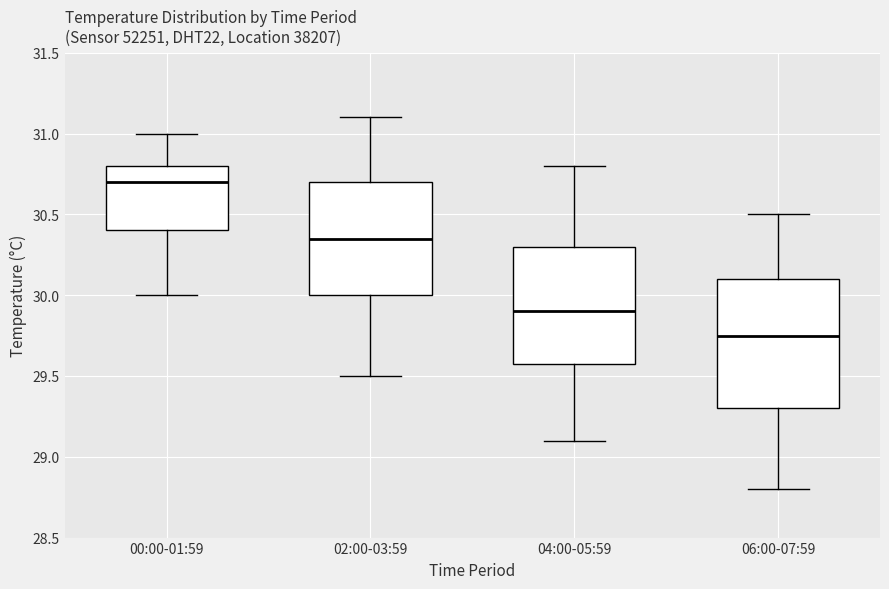

Reading left to right, read every box against the y-axis: the position of its median line, the range the box covers, and the ends of its whiskers. The values are not printed on the chart, so give them approximately, as read against the axis.

00:00-01:59: median 30.70, box 30.40 to 30.80, whiskers 30.00 to 31.00
02:00-03:59: median 30.35, box 30.00 to 30.70, whiskers 29.50 to 31.10
04:00-05:59: median 29.90, box 29.60 to 30.30, whiskers 29.10 to 30.80
06:00-07:59: median 29.75, box 29.30 to 30.10, whiskers 28.80 to 30.50